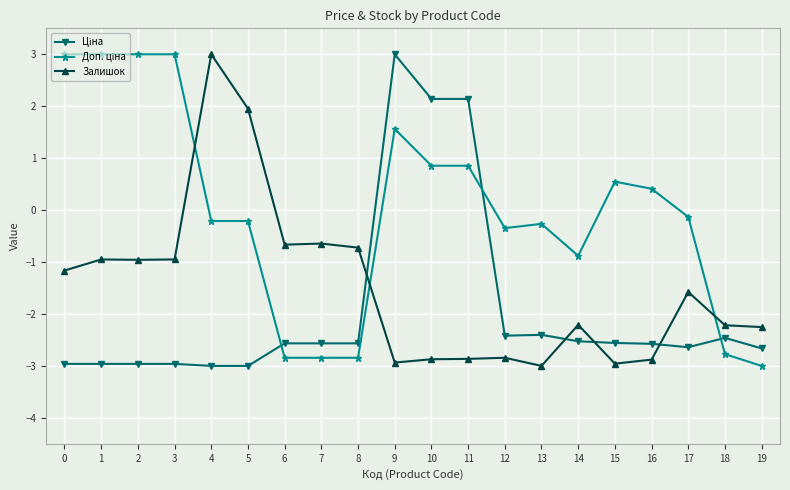

What is the average value of the Залишок series?

-1.5